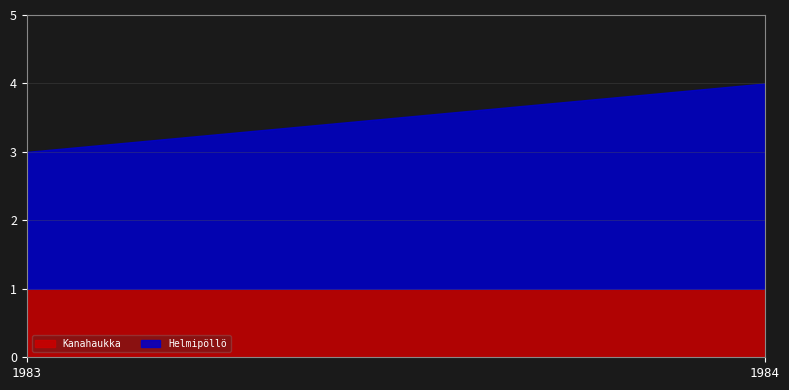

Does the chart have visible grid lines?

Yes